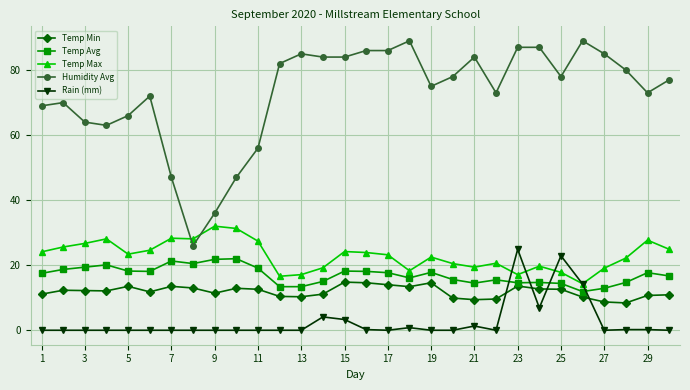

What is the value of the Temp Max point at the 18th from the left?

18.3